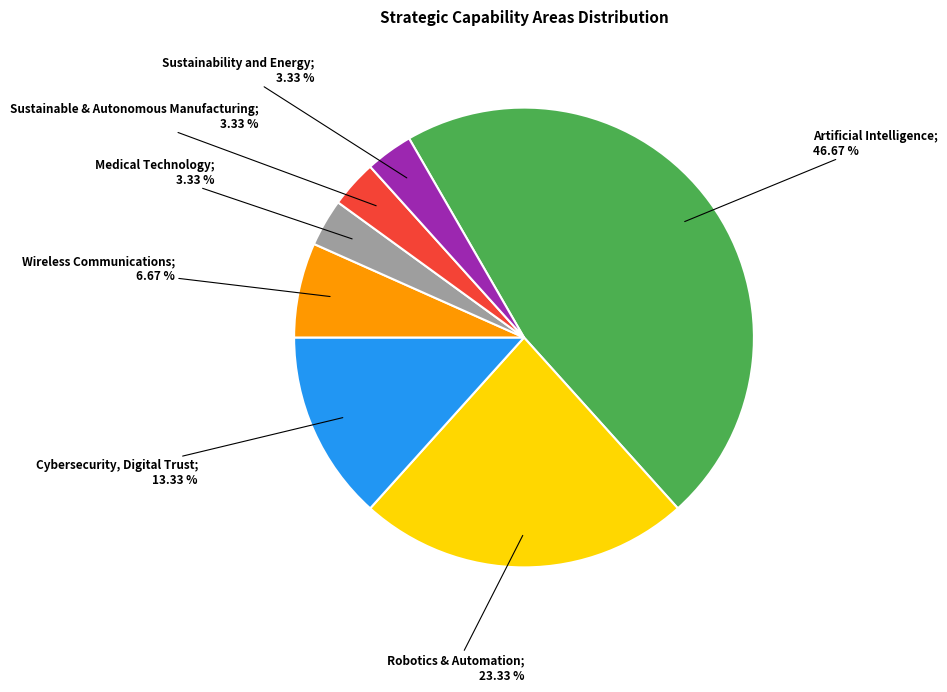

Is there a majority slice in this chart?

No